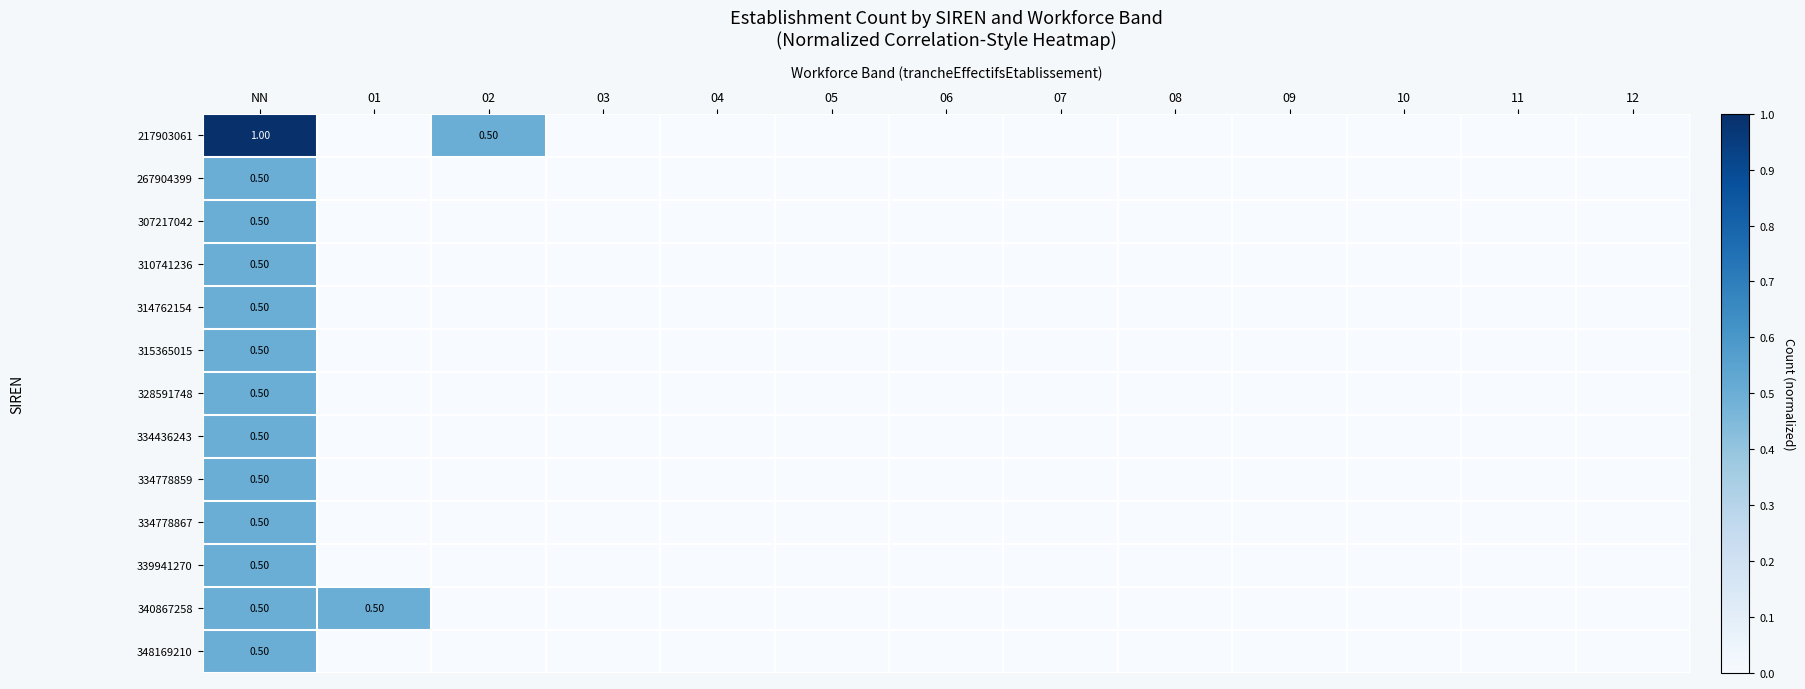

Between 10 and 04, which is larger?

10